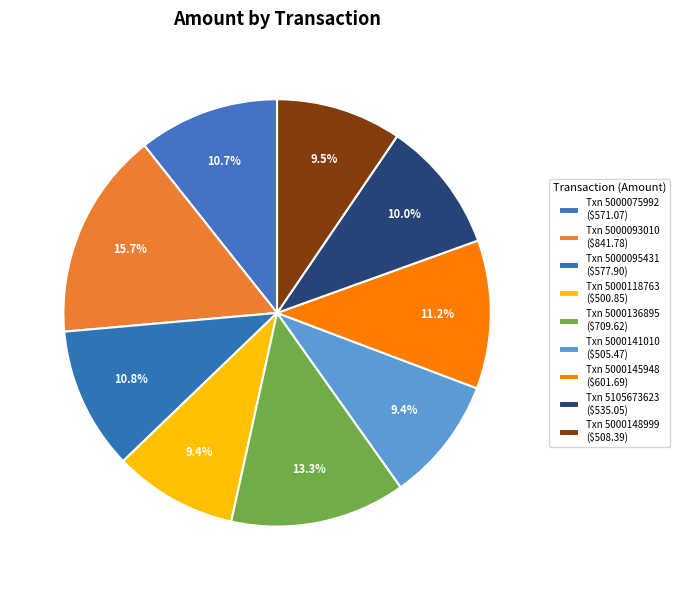

How many segments does this pie chart have?

9